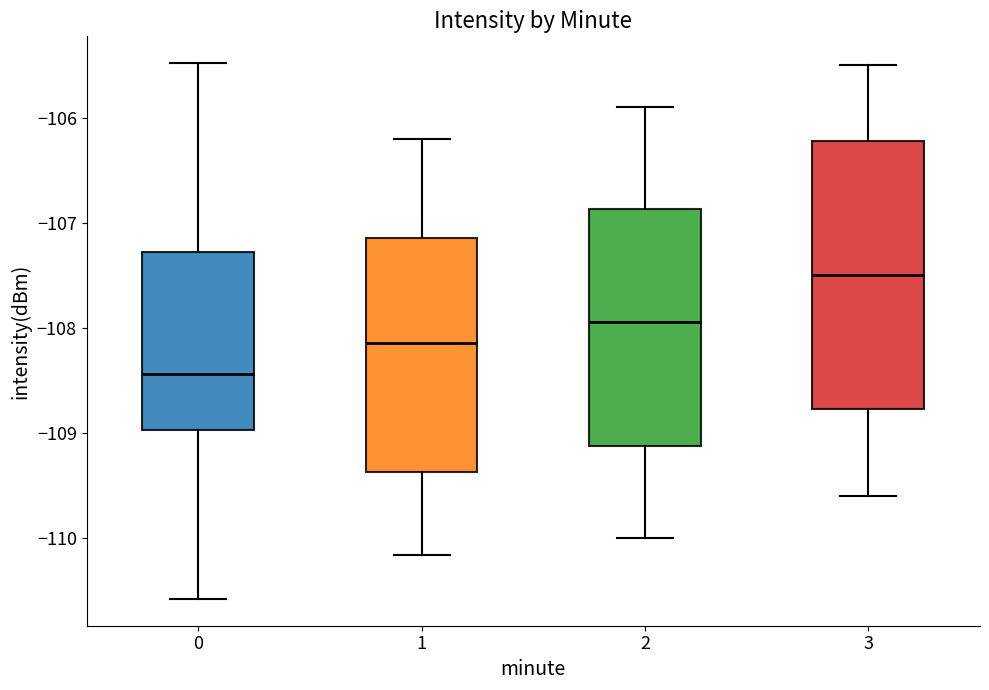

Reading left to right, transcribe this box plot: for each box, give where its median line is, the range the box spans, and where its two whiskers end, as read against the y-axis. The values are not printed on the chart, so give them approximately, as read against the axis.

0: median -108.4, box -109.0 to -107.3, whiskers -110.6 to -105.5
1: median -108.1, box -109.4 to -107.1, whiskers -110.2 to -106.2
2: median -107.9, box -109.1 to -106.9, whiskers -110.0 to -105.9
3: median -107.5, box -108.8 to -106.2, whiskers -109.6 to -105.5